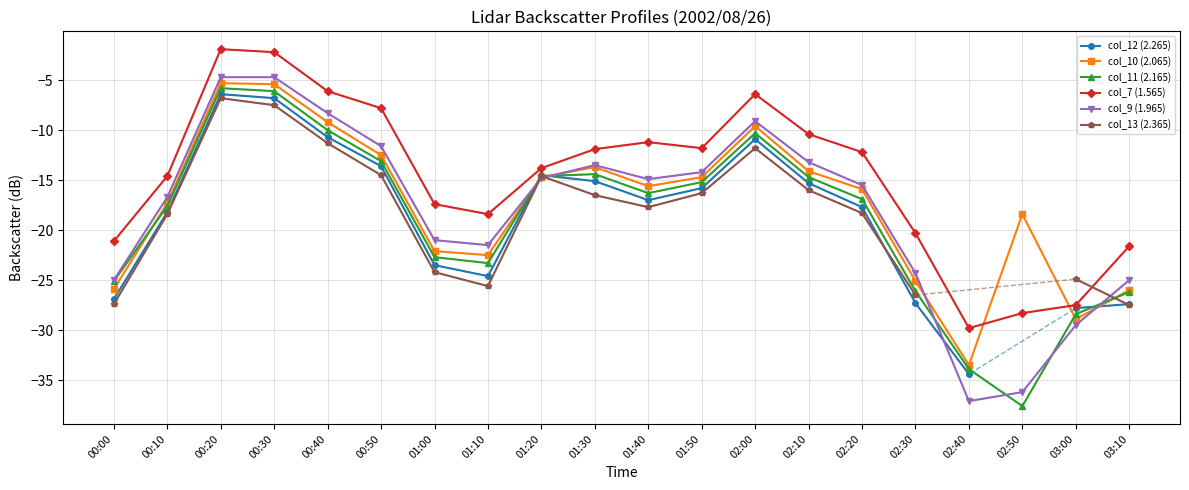

At which label does col_11 (2.165) first exceed -16?

00:20